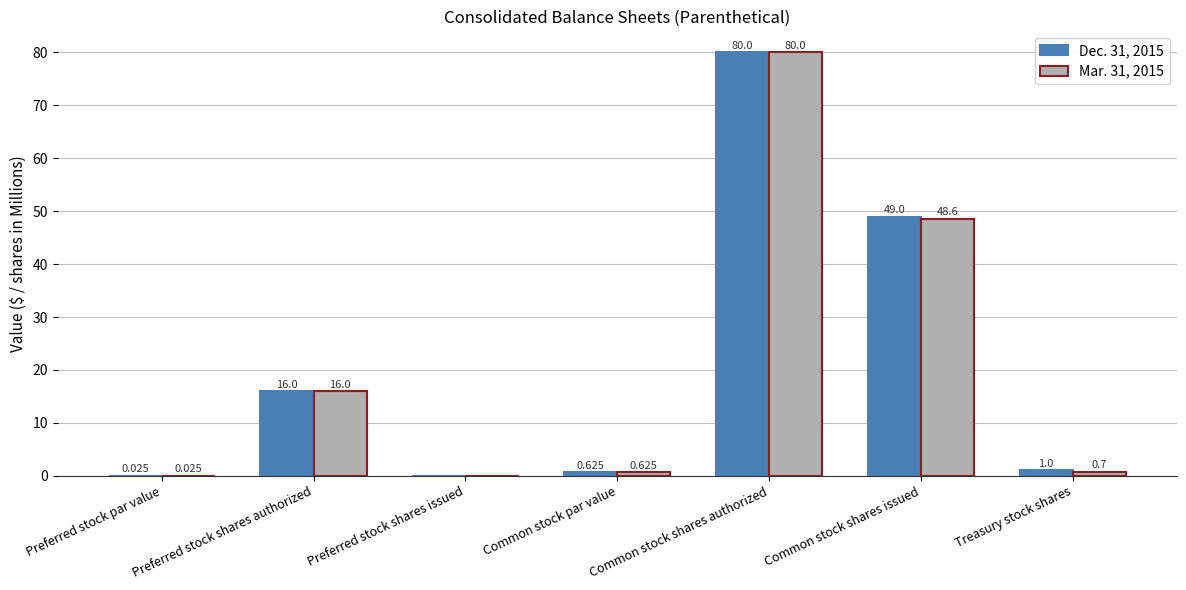

At which label is Dec. 31, 2015 closest to 40?

Common stock shares issued